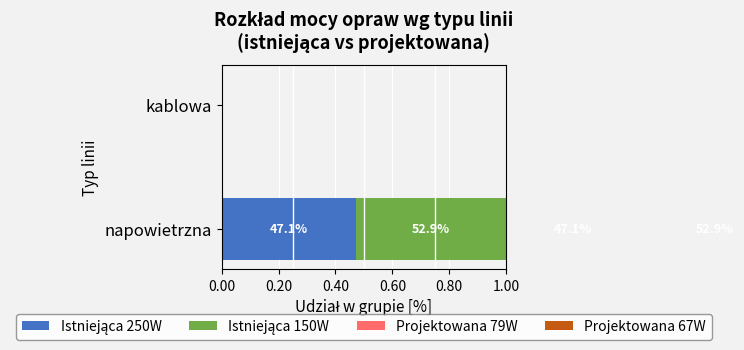

Count the Istniejąca 150W values in the range 0 to 1.

2